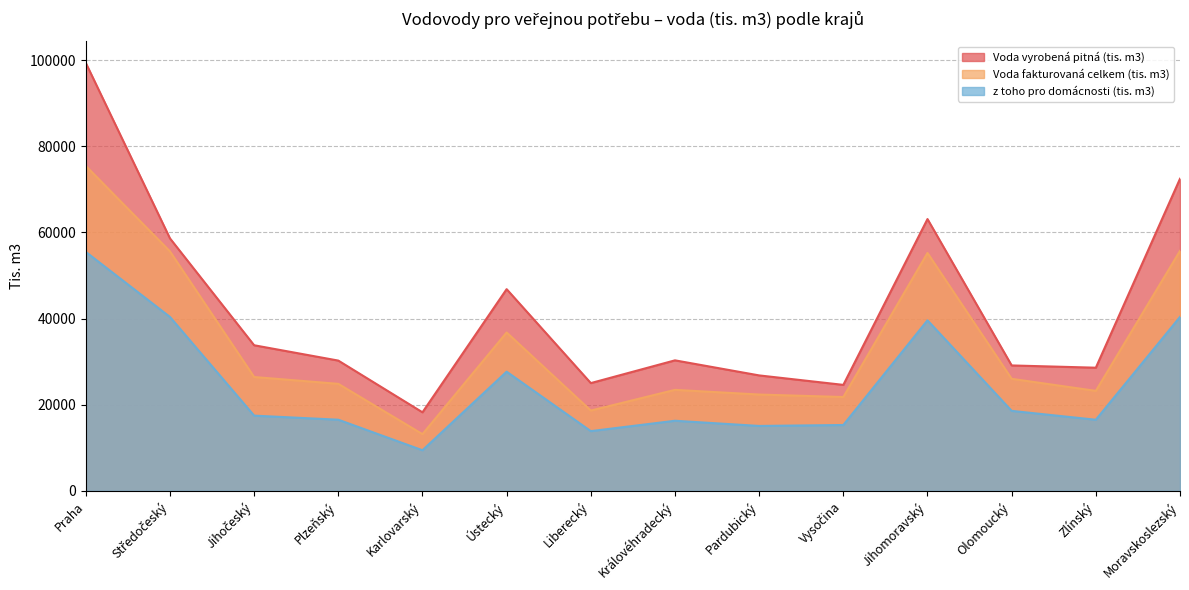

How many lines are shown in the chart?

3